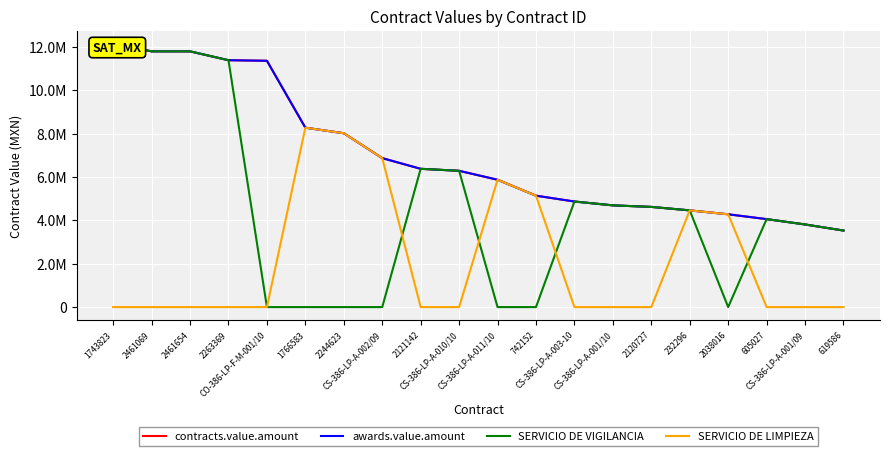

At which label does contracts.value.amount first exceed 6281856?

1743823